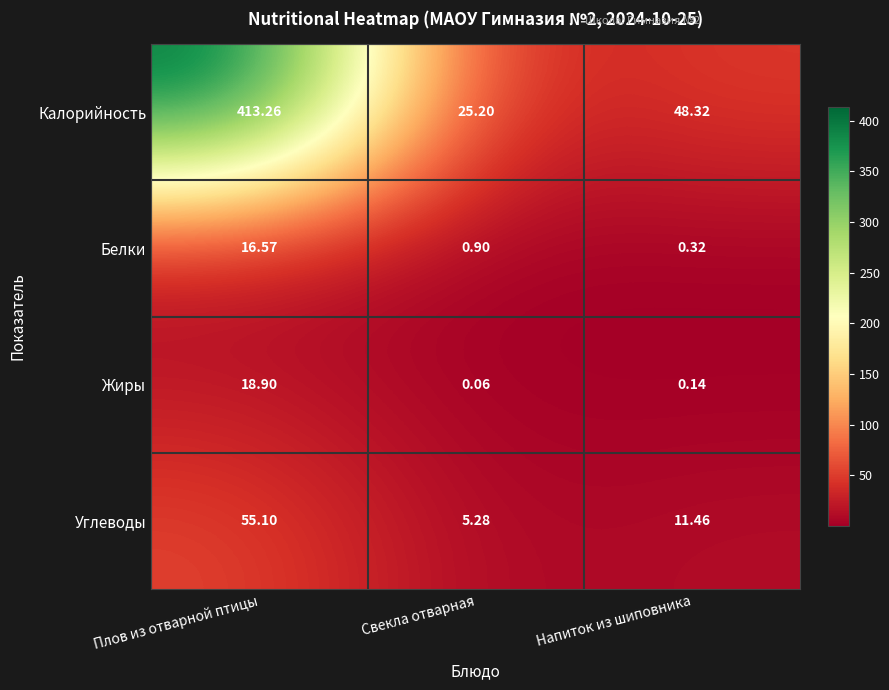

Where is Калорийность nearest to the value 219?

Напиток из шиповника